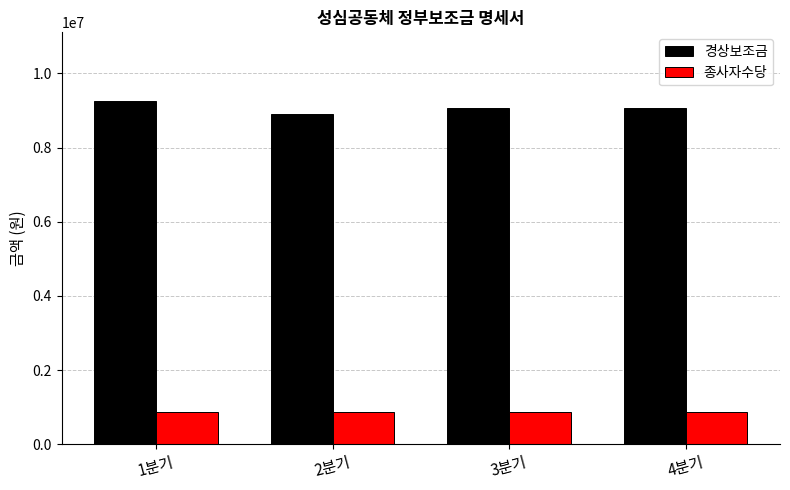

Reading left to right, transcribe all the data shown in this chart.

경상보조금: 1분기=9253000	2분기=8895000	3분기=9074000	4분기=9074000
종사자수당: 1분기=870000	2분기=870000	3분기=870000	4분기=870000